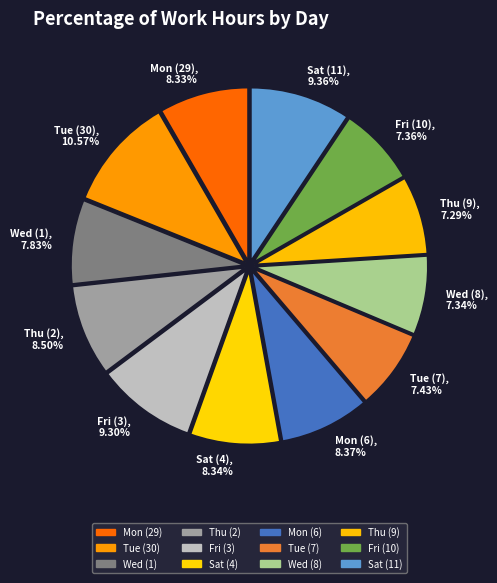

Is it true that Tue (7) is 7% of the pie?

True